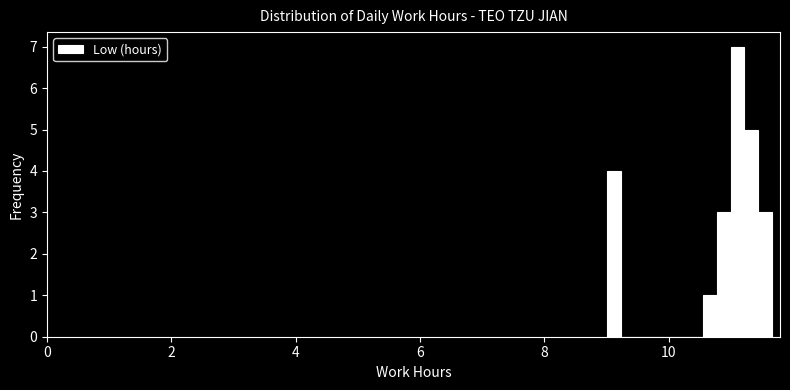

Around what value on the x-axis is the tallest bar? Give the approximate position of its centre, as read against the axis.

11.2